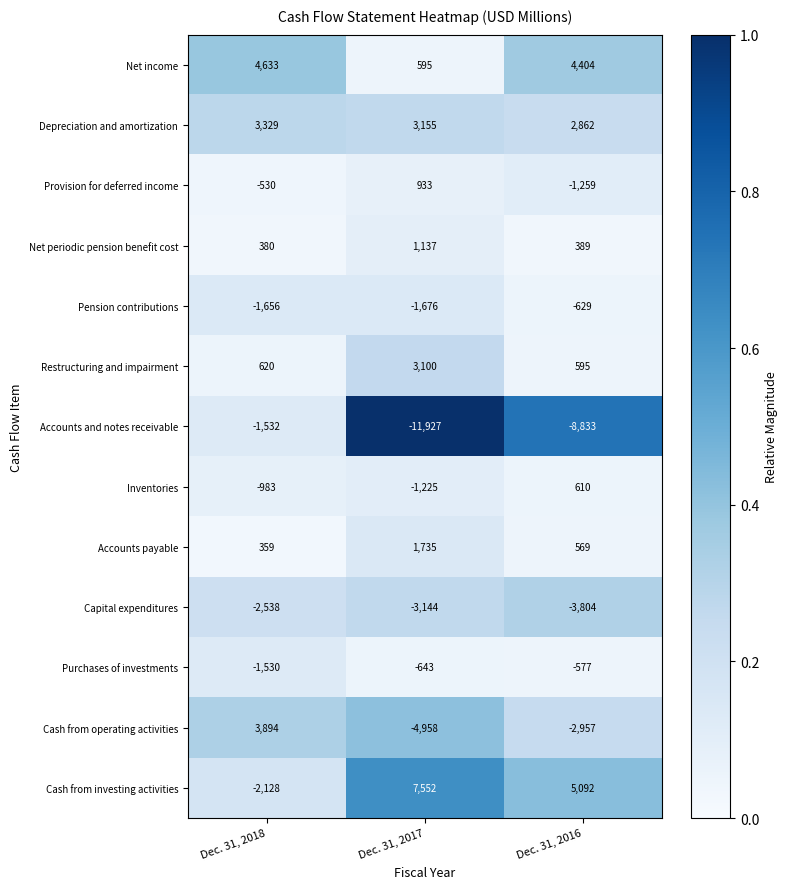

What is the greatest value displayed?

7552